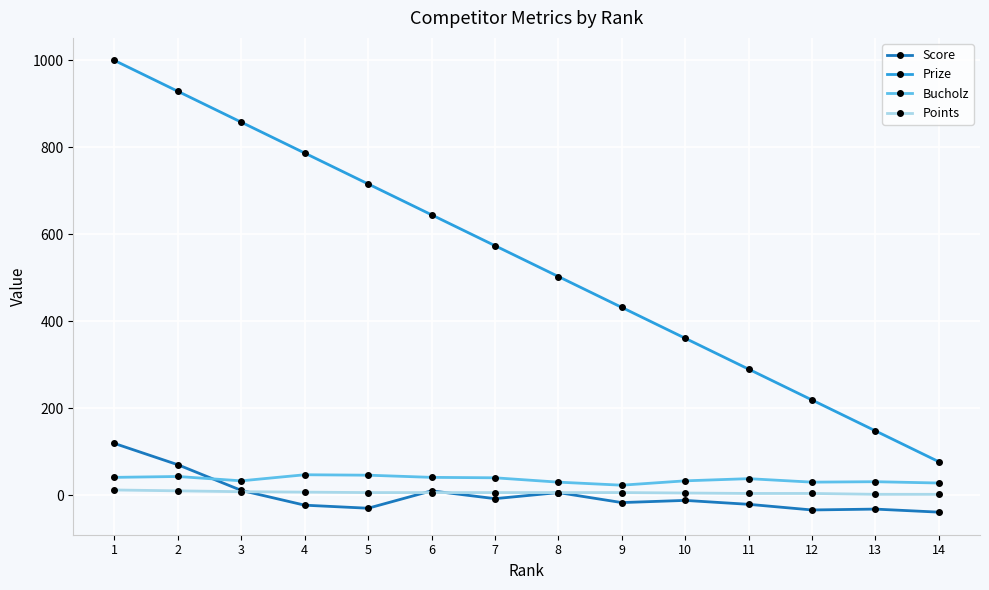

The value of Bucholz at 11 is 38. True or false?

True